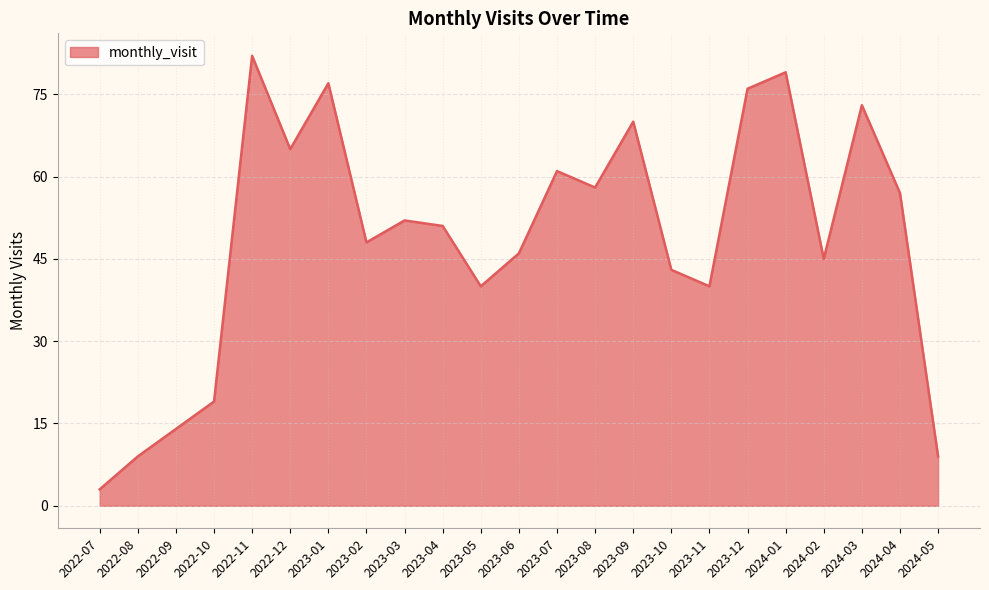

How many interior local peaks (higher than both neighbors) does the data have?

7